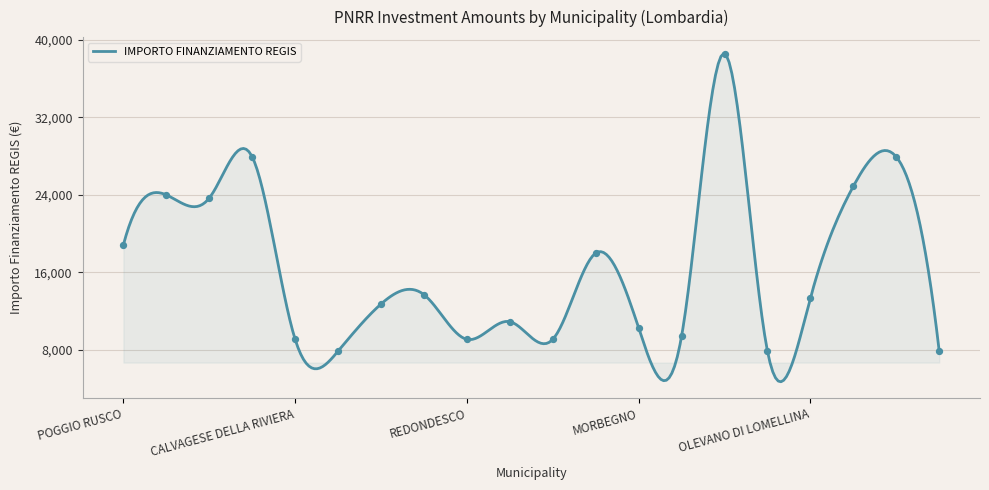

What is the change in value from POGGIO RUSCO to OLIVETO LARIO?

-10963